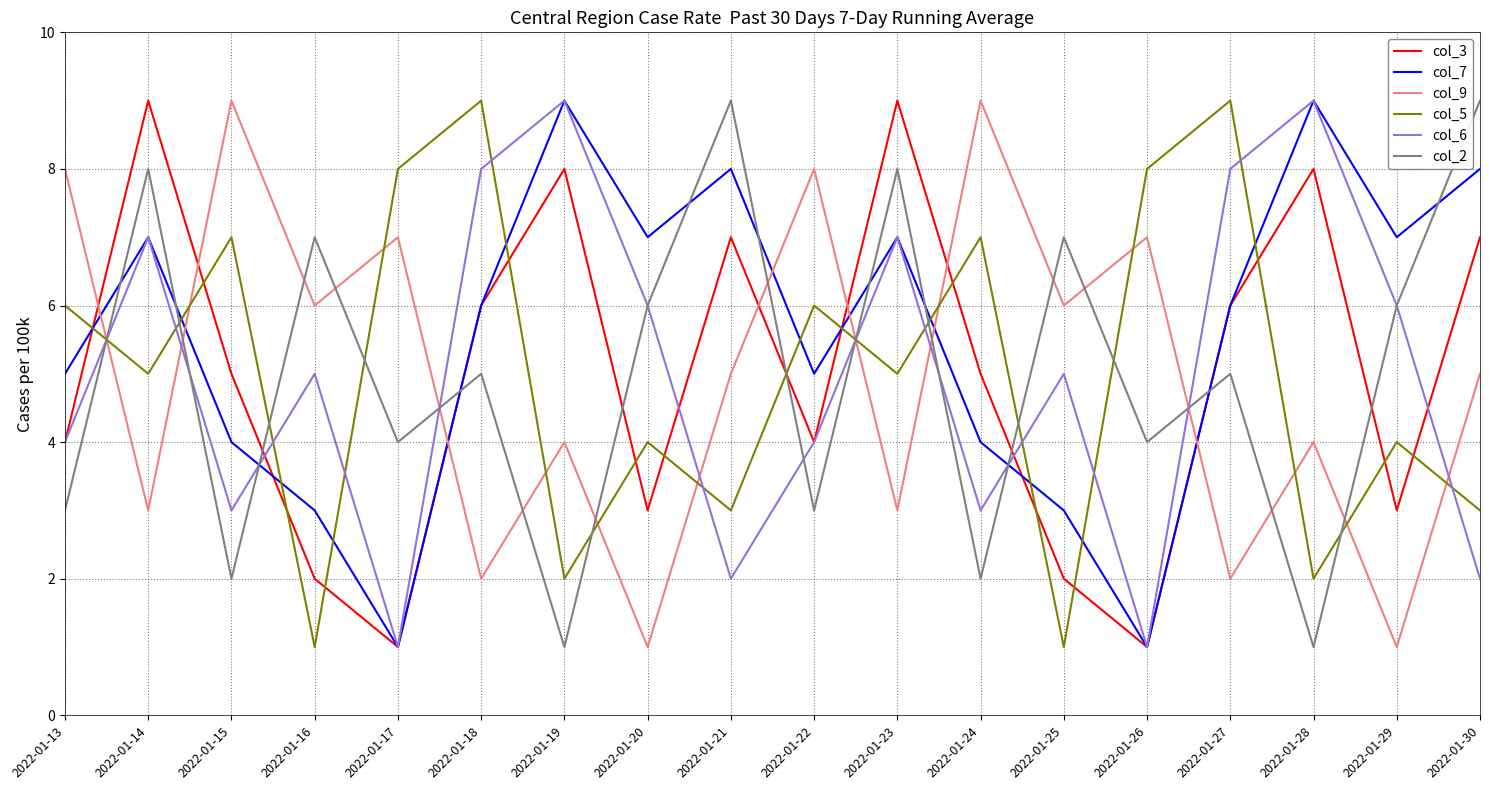

The value of col_3 at 2022-01-18 is 6. True or false?

True